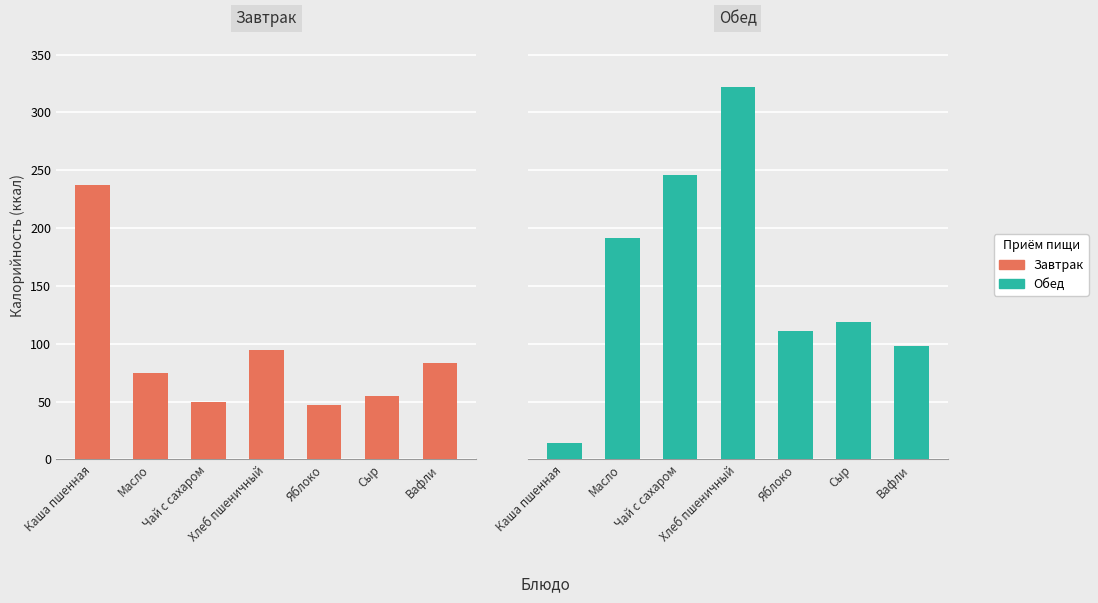

Reading right to left, what are all the values shown in this chart?

Завтрак: 83.4	54.6	47.0	94.7	49.7	75.0	237.2
Обед: 98.0	118.4	111.1	321.9	246.2	191.8	14.0